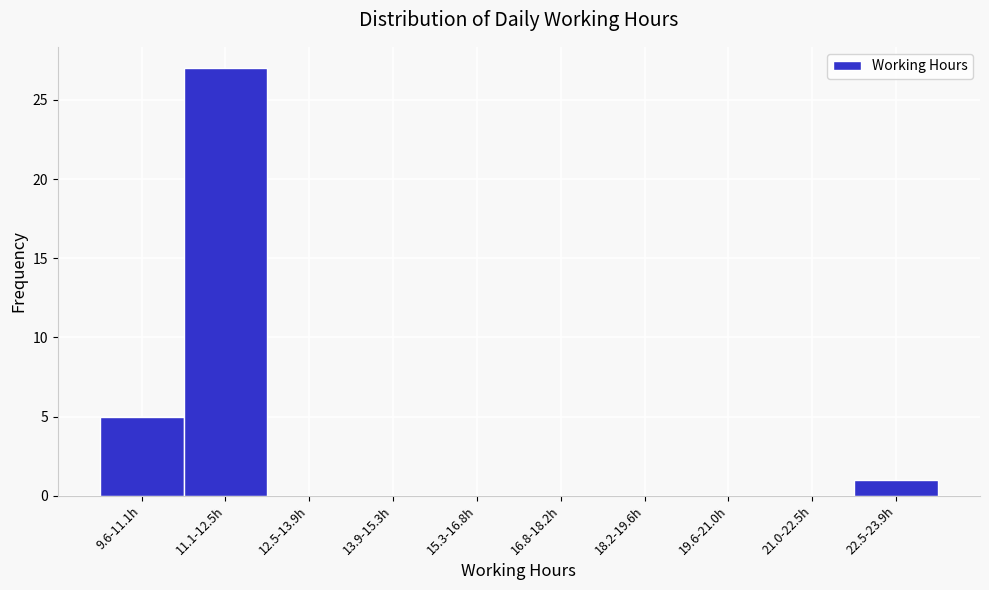

Reading right to left, transcribe all the data shown in this chart.

22.5-23.9h=1	21.0-22.5h=0	19.6-21.0h=0	18.2-19.6h=0	16.8-18.2h=0	15.3-16.8h=0	13.9-15.3h=0	12.5-13.9h=0	11.1-12.5h=27	9.6-11.1h=5